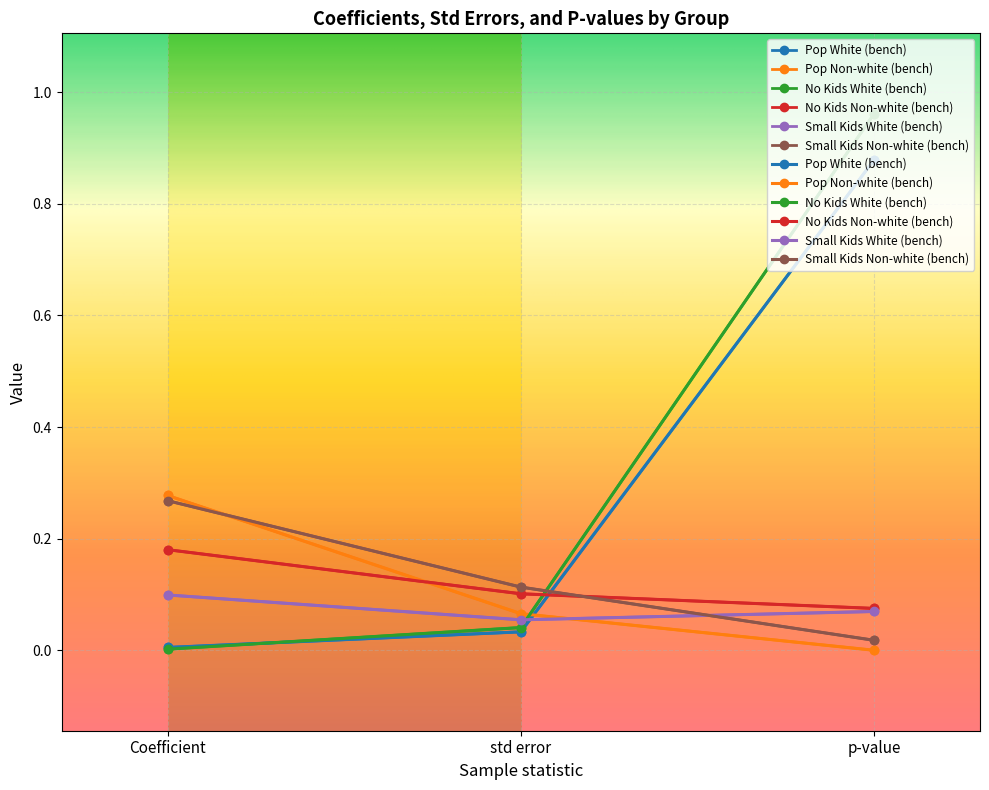

List the series in order of their peak value, lowest first.

Small Kids White (bench), No Kids Non-white (bench), Small Kids Non-white (bench), Pop Non-white (bench), Pop White (bench), No Kids White (bench)